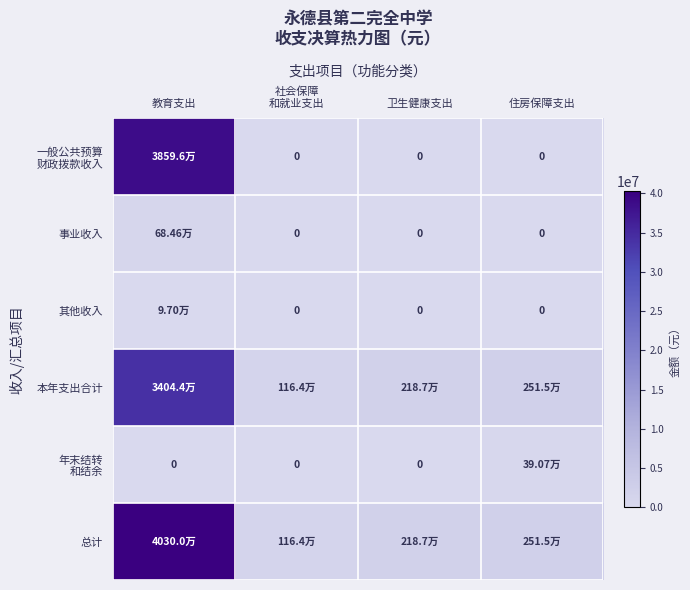

What is the difference between the highest and lowest values at 卫生健康支出?

2187233.6